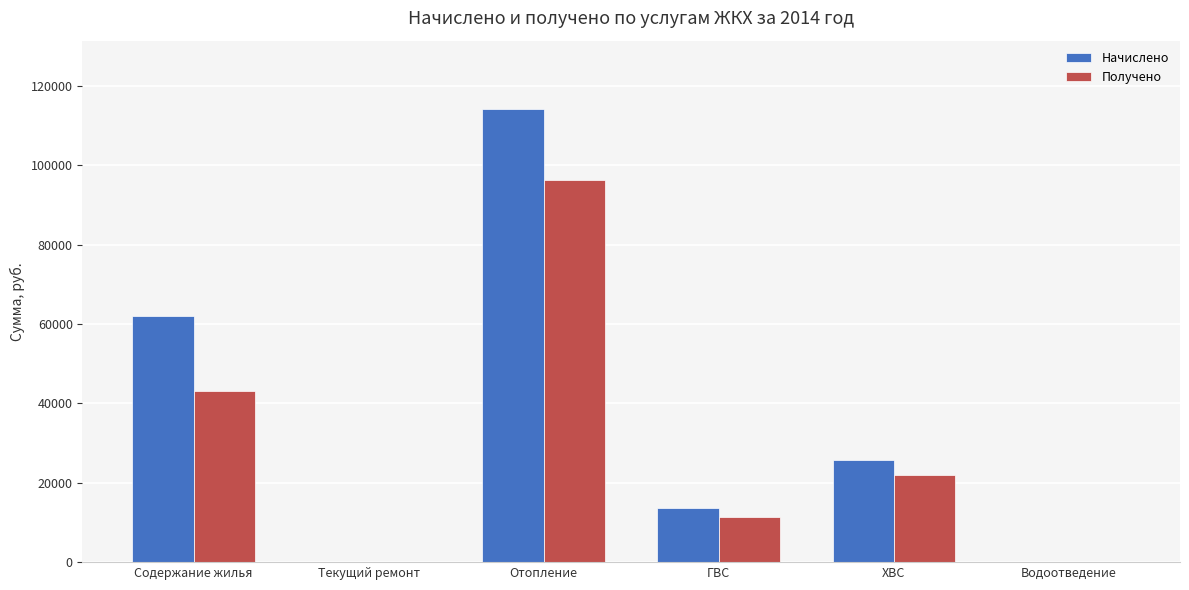

What is the maximum value shown in the chart?

114238.6